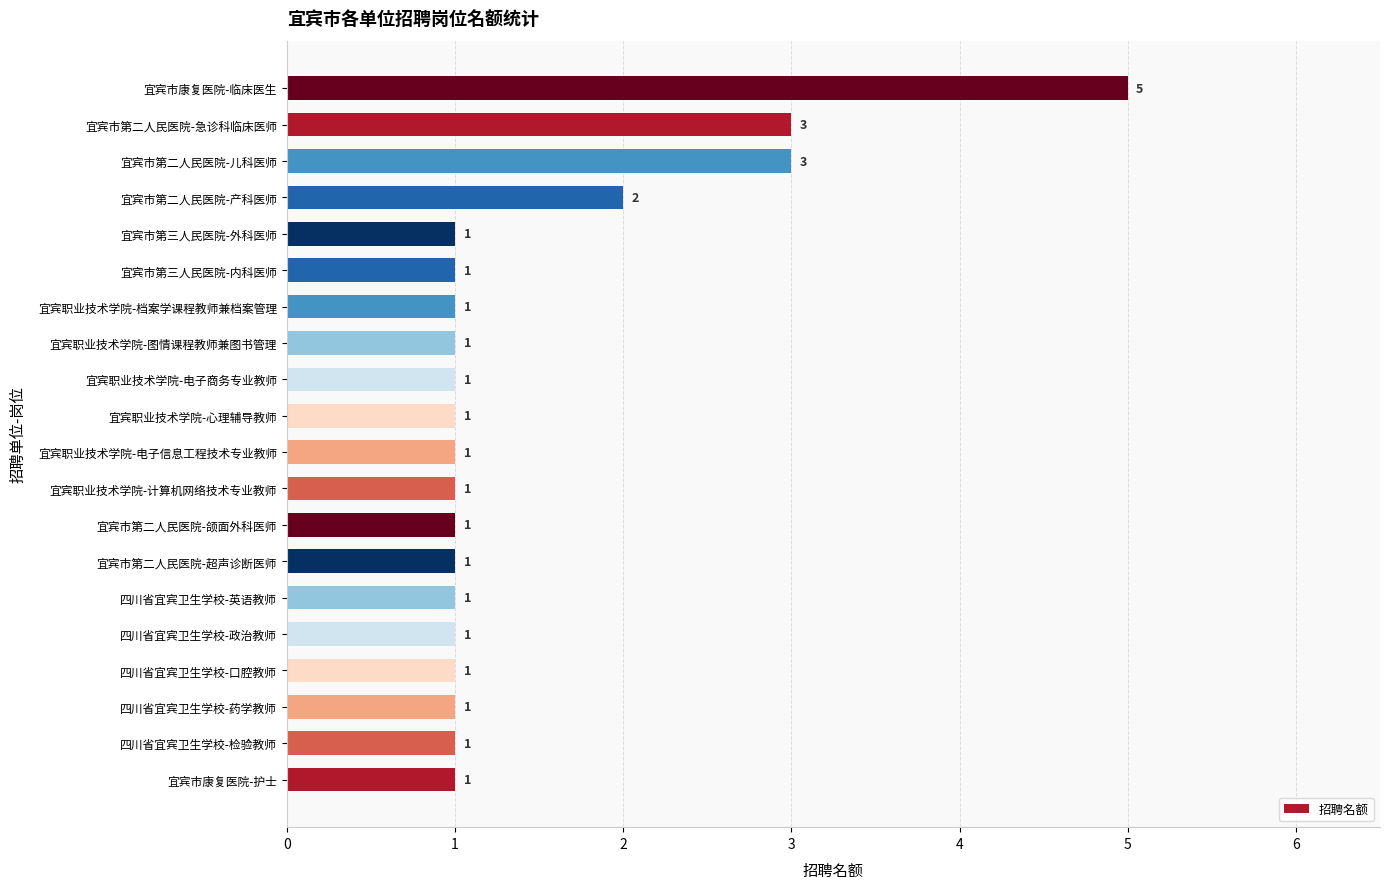

What is the difference between the second highest and second lowest values?

2